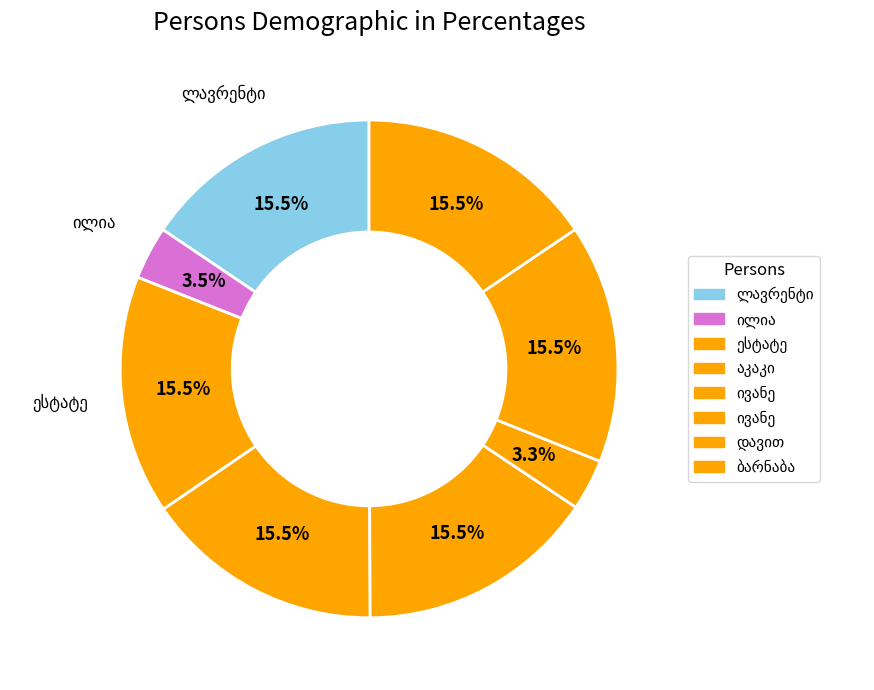

What percentage is the აკაკი (ფავი) ივანეს ძე ქებულაძე slice, to the nearest percent?

16%